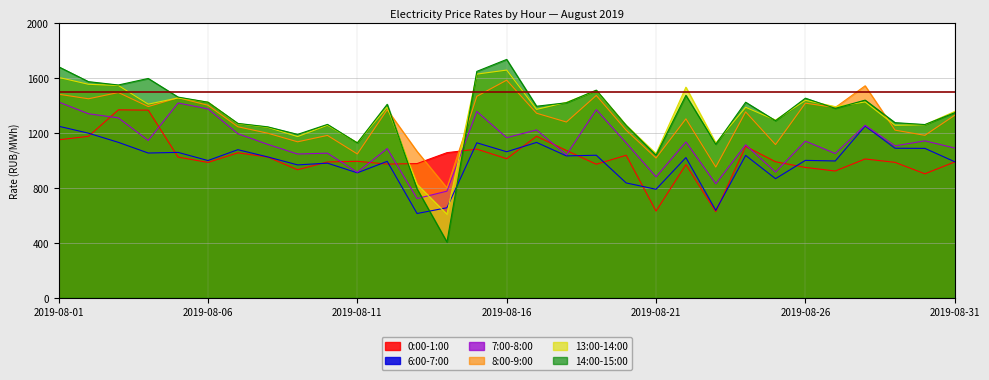

How many interior local valleys does the 8:00-9:00 series have?

11